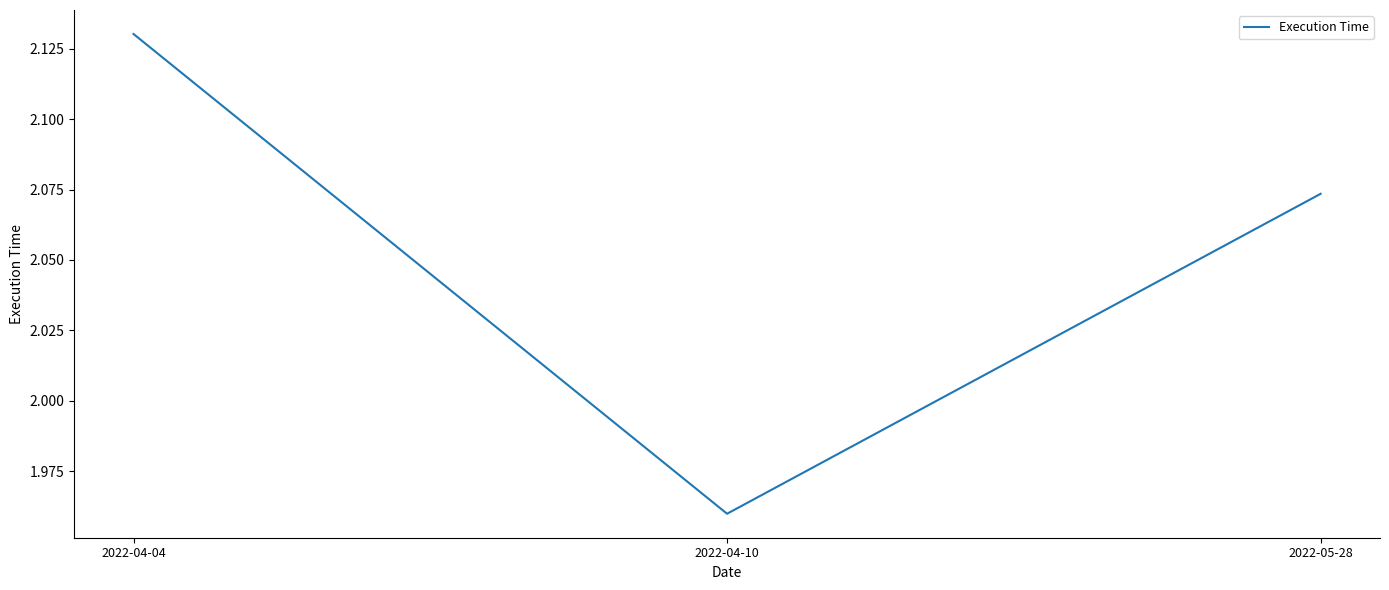

List the labels in order of value, largest first.

2022-04-04, 2022-05-28, 2022-04-10